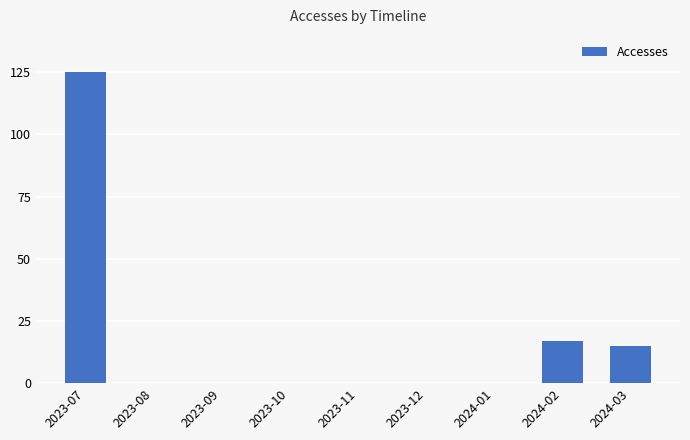

What is the approximate value at 2024-03?

15